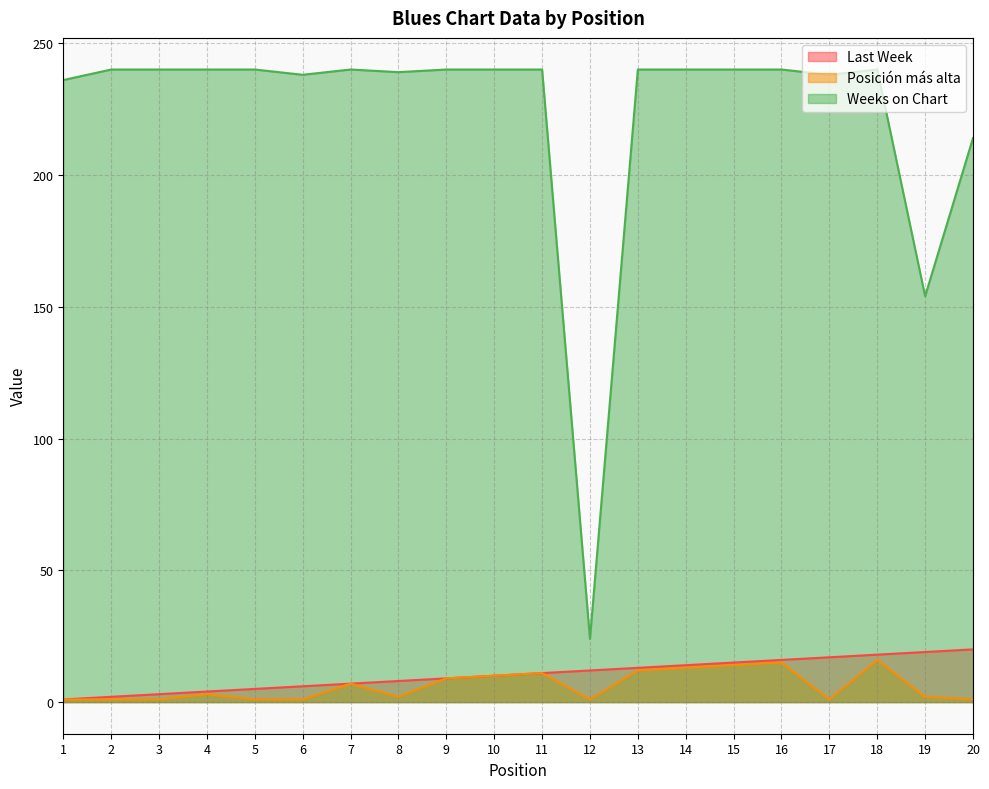

At how many categories does at least one series exceed 53?

19